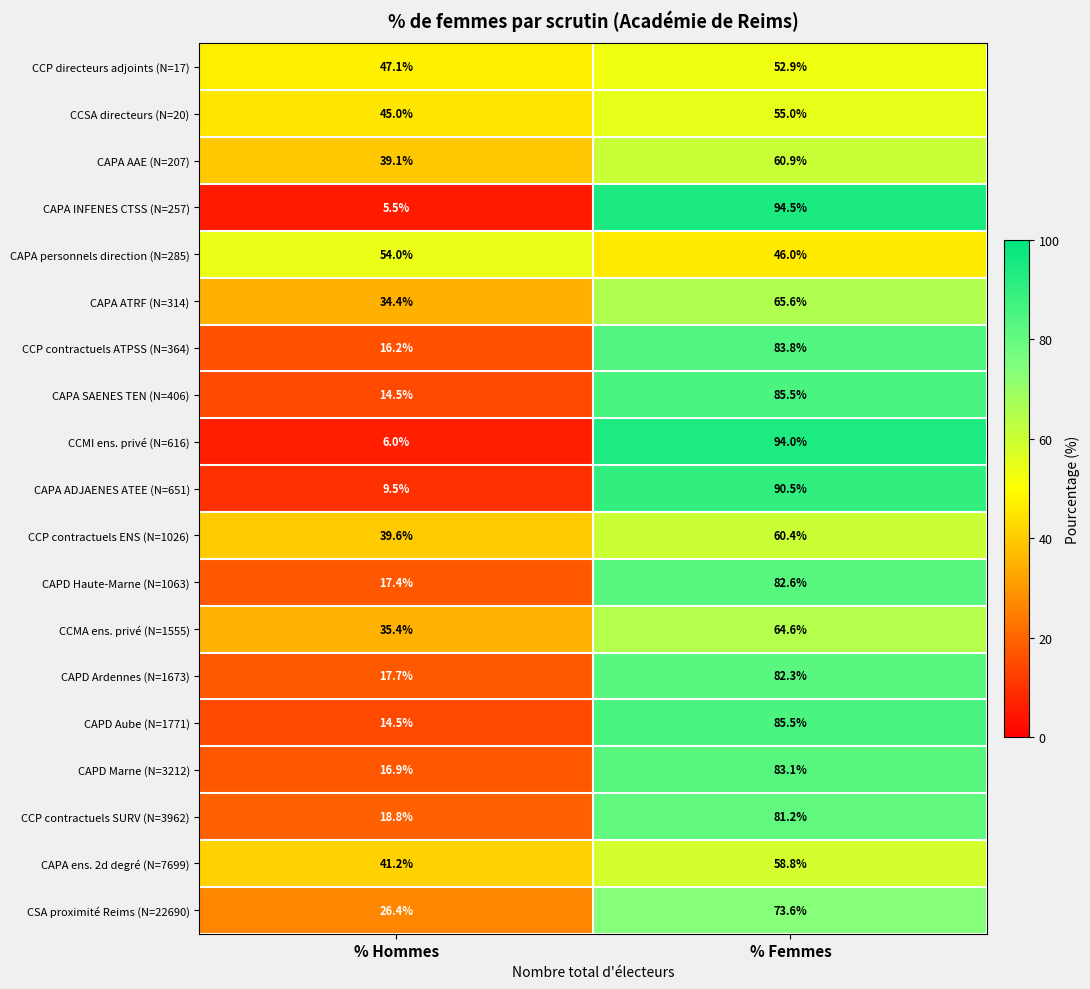

How many series are shown in this chart?

19